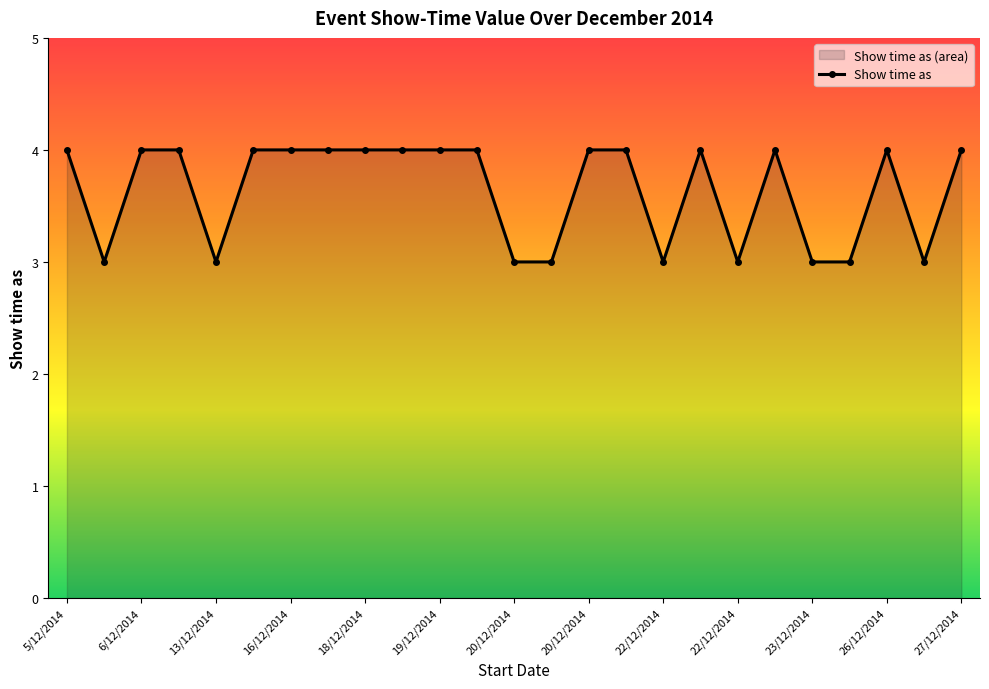

What is the sum of all values?

91